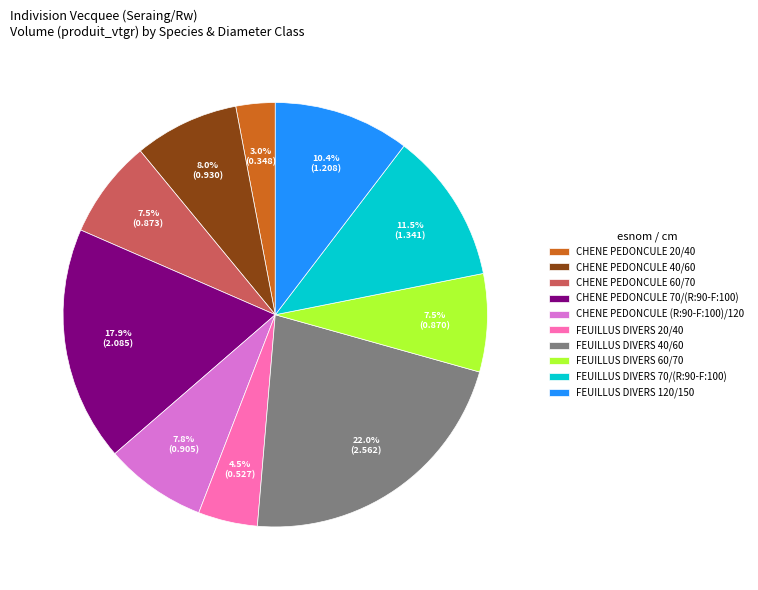

What is the total percentage of FEUILLUS DIVERS 60/70 and CHENE PEDONCULE 60/70?

15.0%